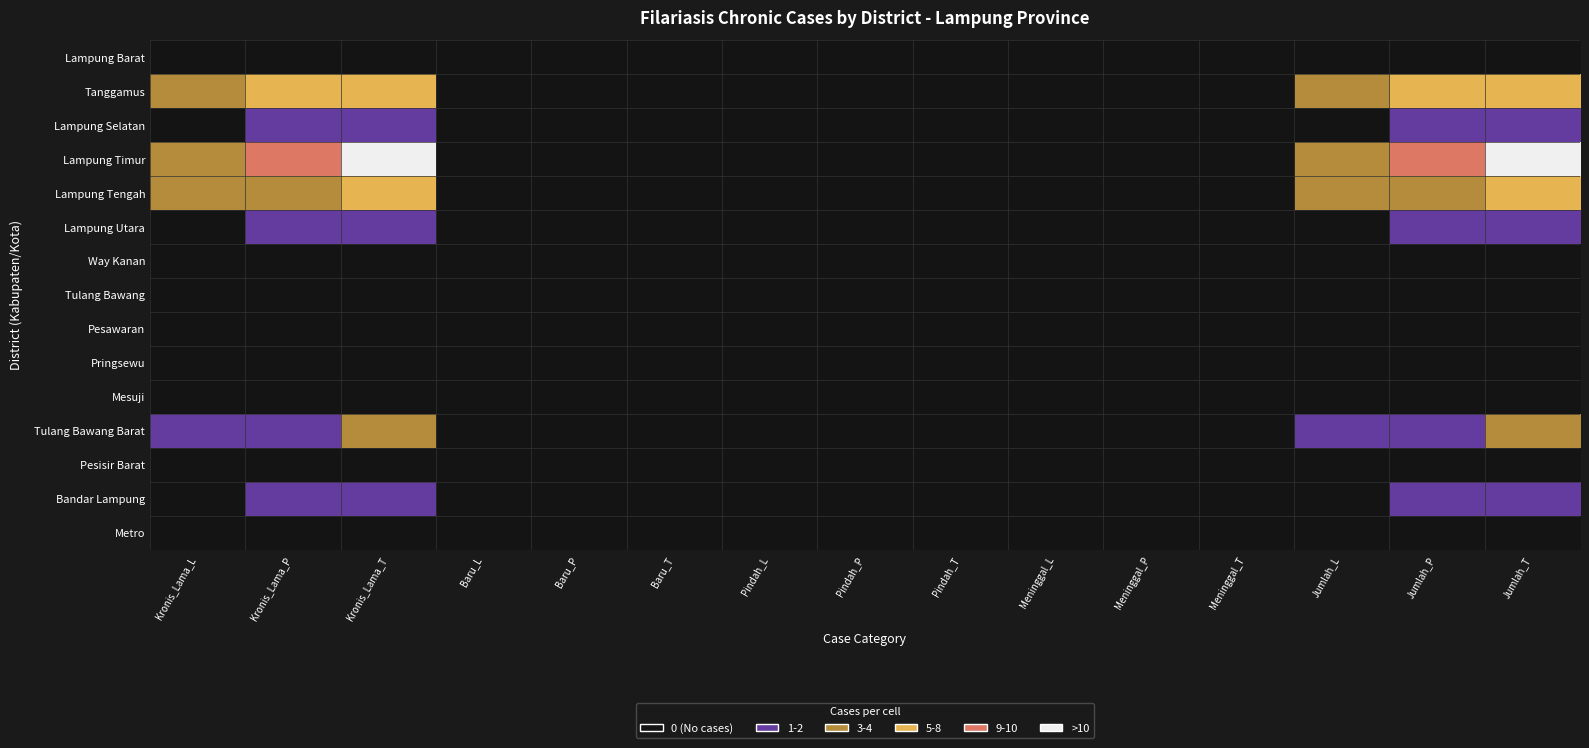

At 5, list the series in order from largest to smallest.

Lampung Barat, Tanggamus, Lampung Selatan, Lampung Timur, Lampung Tengah, Lampung Utara, Way Kanan, Tulang Bawang, Pesawaran, Pringsewu, Mesuji, Tulang Bawang Barat, Pesisir Barat, Bandar Lampung, Metro